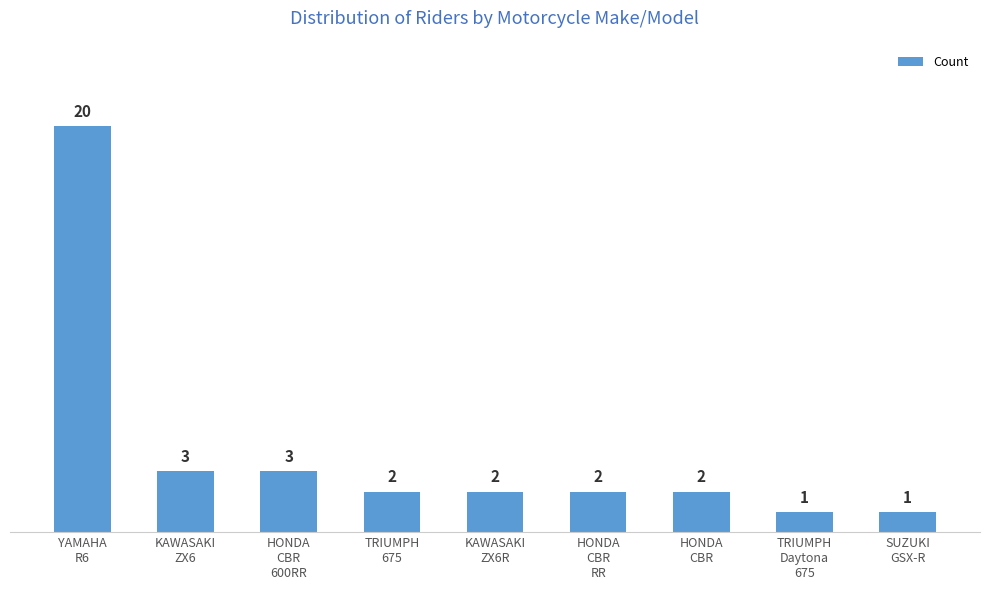

What is the value of the 7th bar from the left?

2